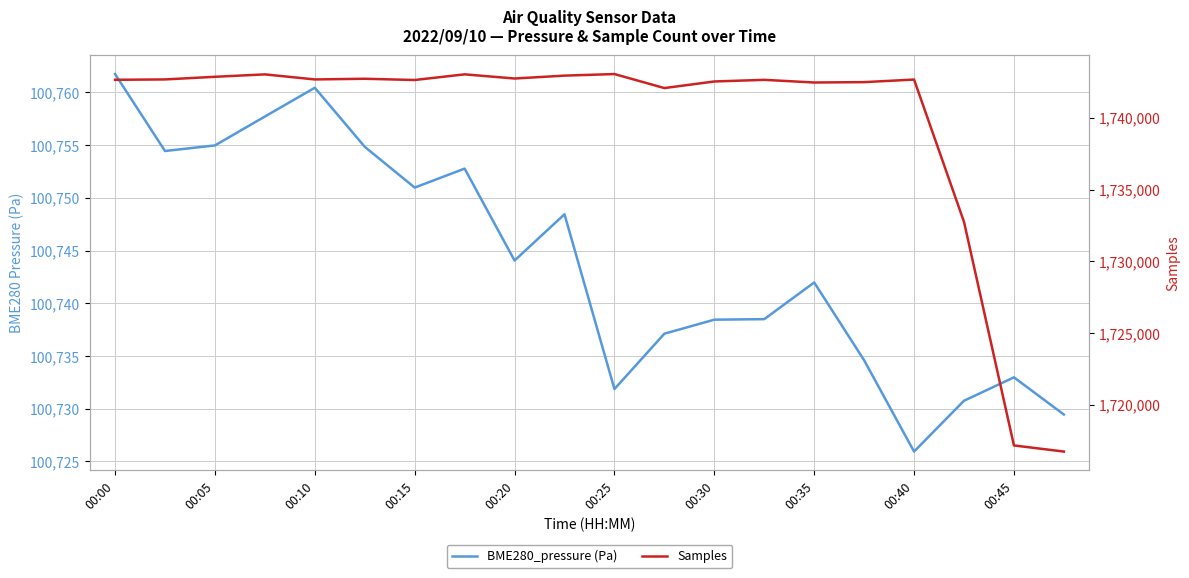

What is the label of the 3rd point from the right?

17